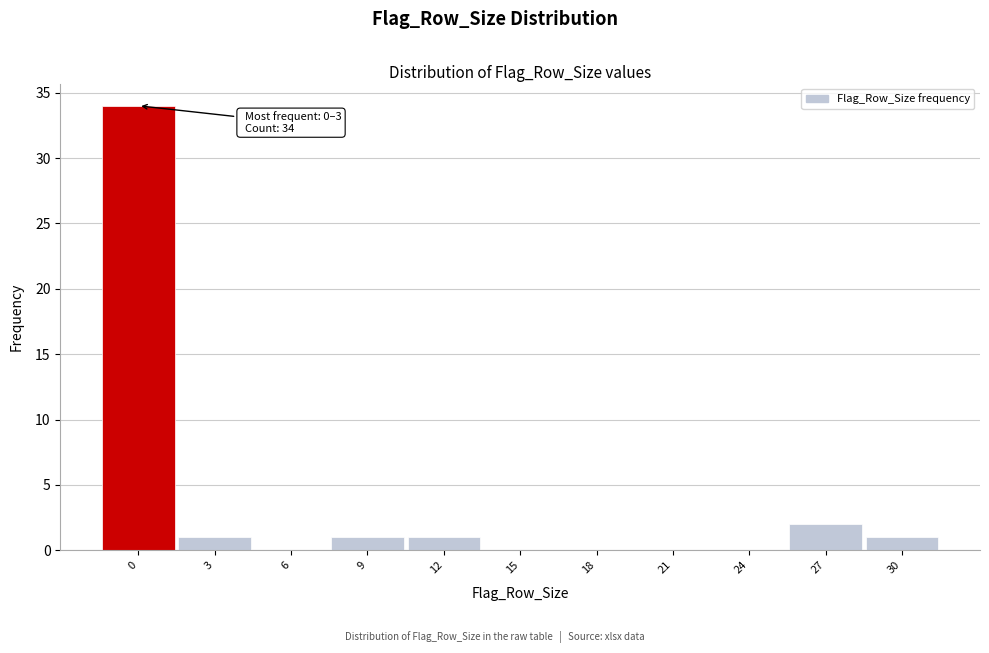

Reading left to right, transcribe all the data shown in this chart.

0=34	3=1	6=0	9=1	12=1	15=0	18=0	21=0	24=0	27=2	30=1